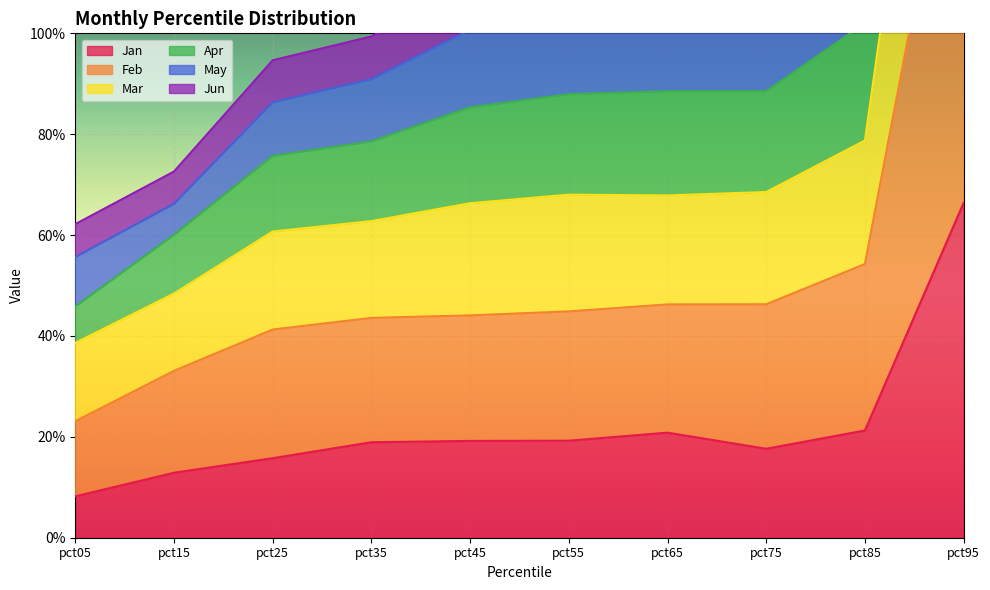

What is the minimum value shown in the chart?

0.1